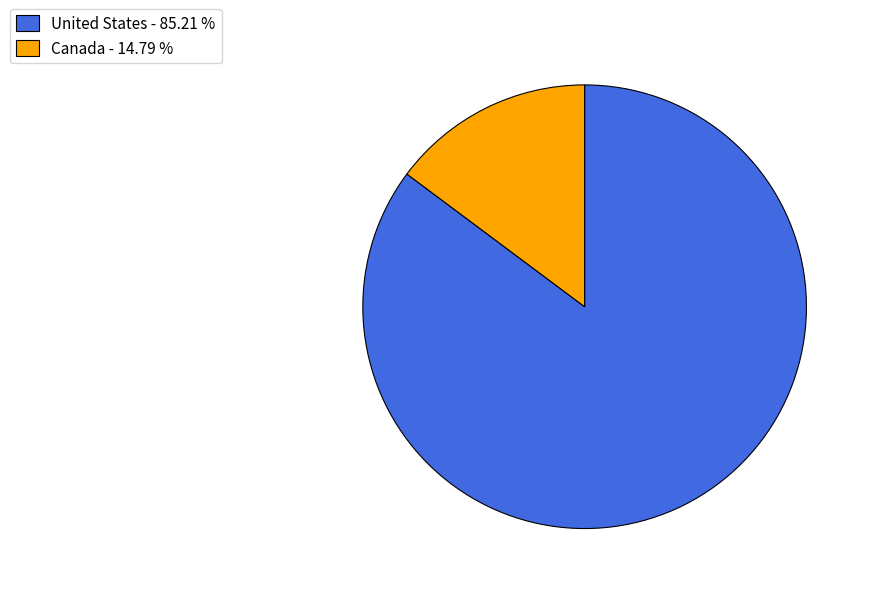

Do United States - 85.21 % and Canada - 14.79 % together represent more than half of the pie?

Yes